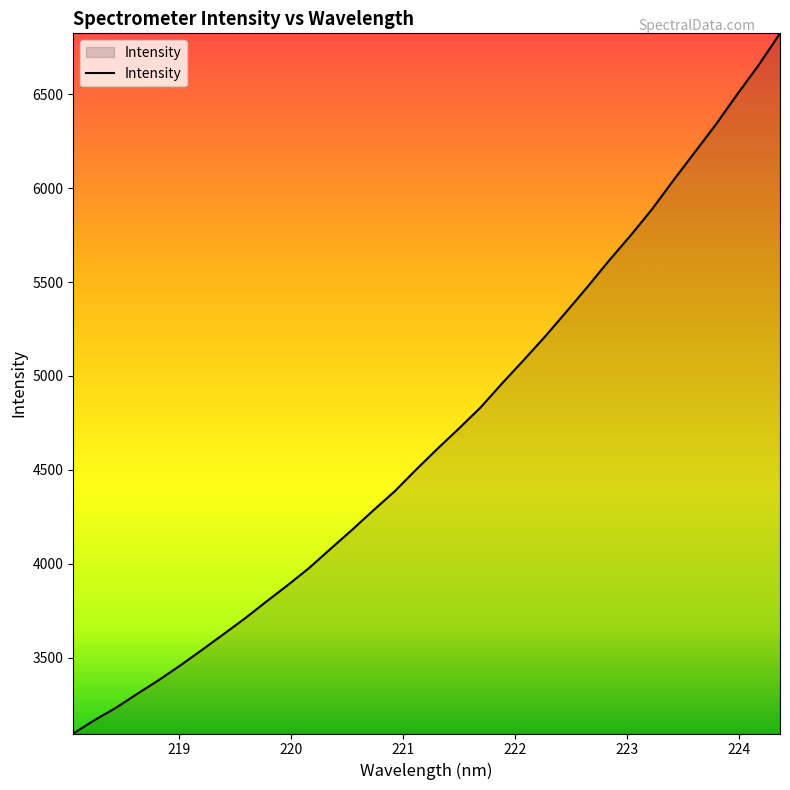

How many series are shown in this chart?

1